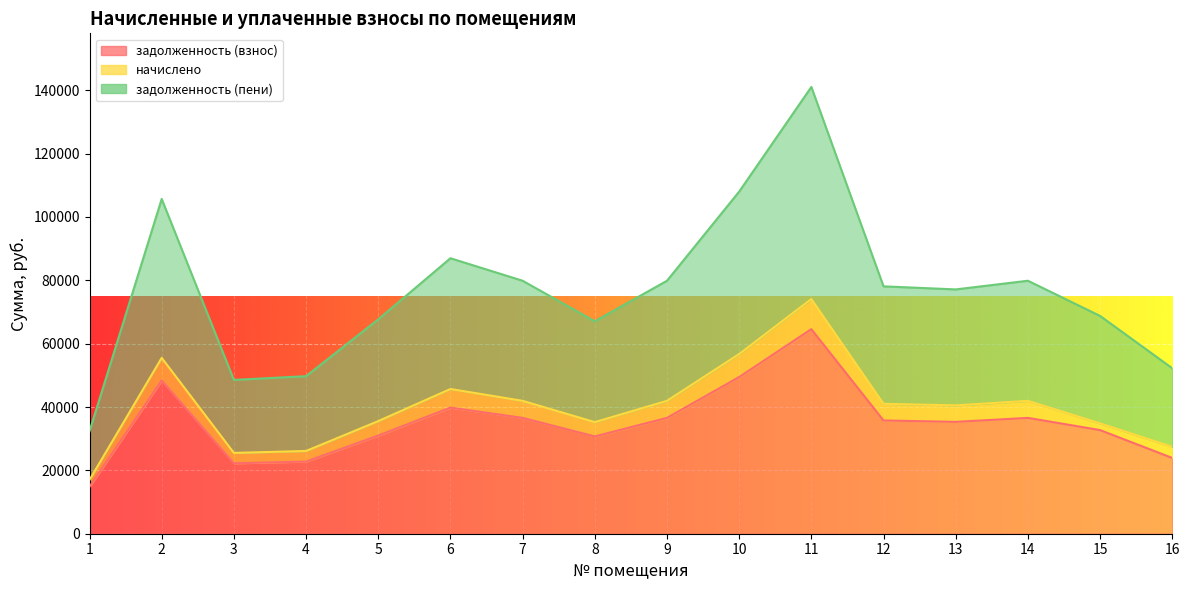

What is the value of the задолженность (взнос) point at the 14th from the left?

36564.5